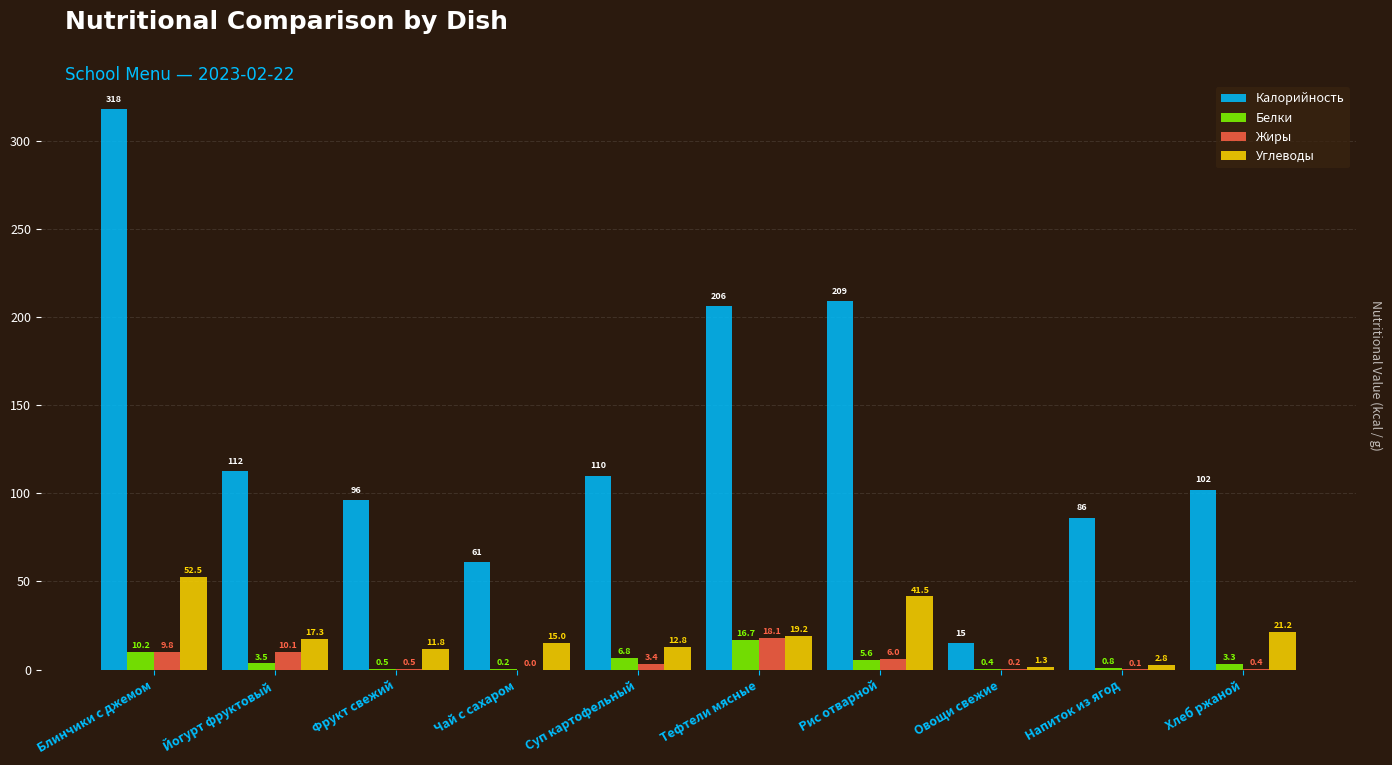

Which series has the largest total across all categories?

Калорийность